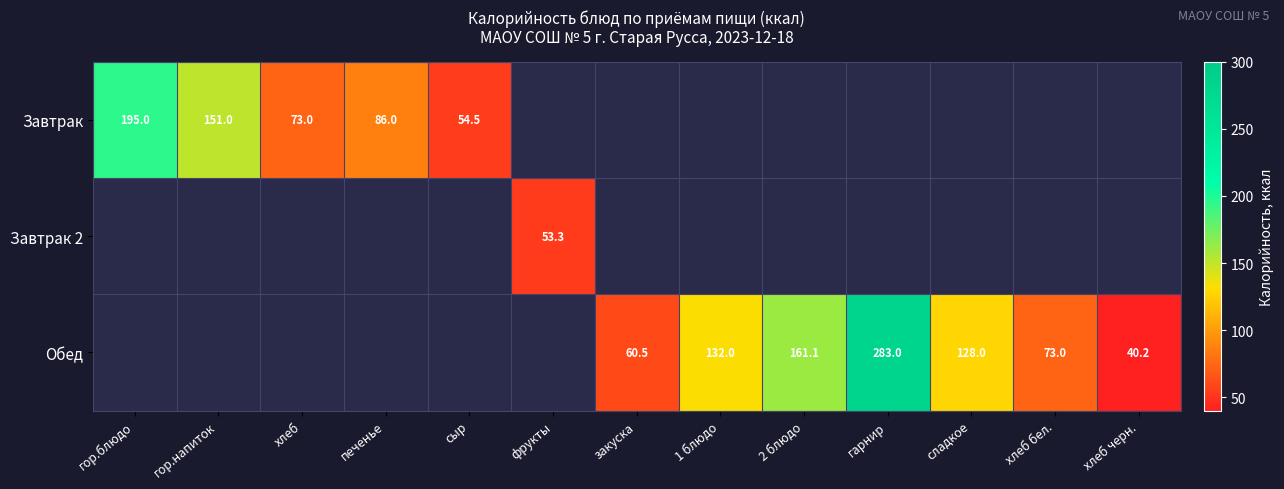

How many data points does each series have?

13